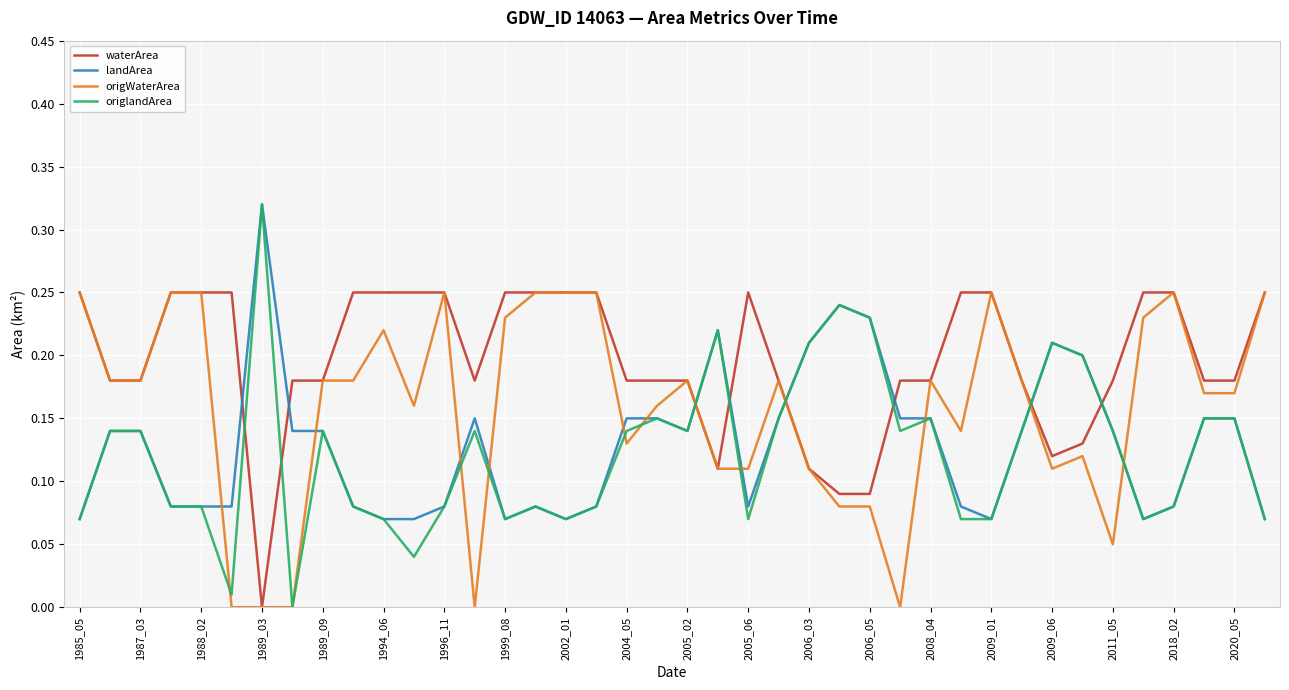

Which series ends up on top after the final intersection of origWaterArea and origlandArea?

origWaterArea